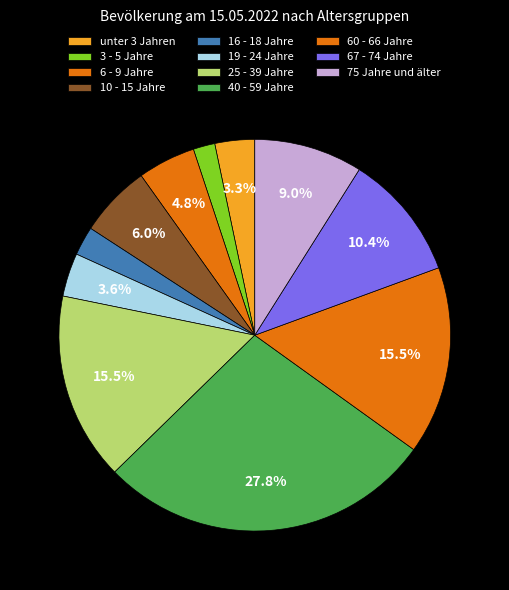

Is there any slice that represents more than half of the pie?

No